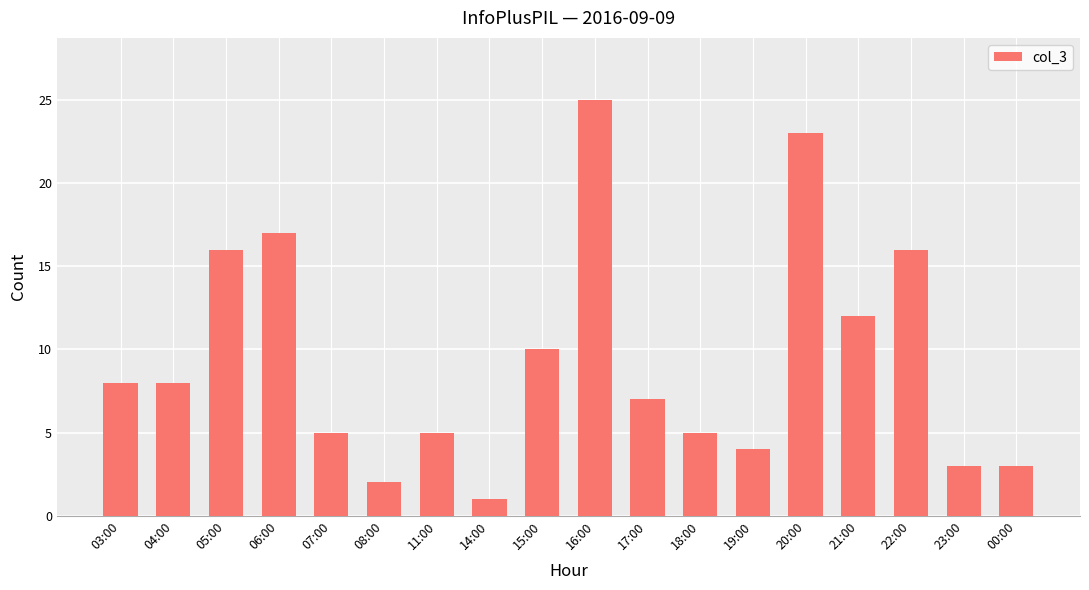

What is the difference between the values at 14:00 and 03:00?

7